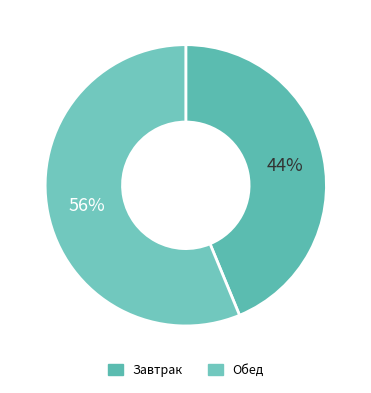

Count the number of slices in the pie.

2